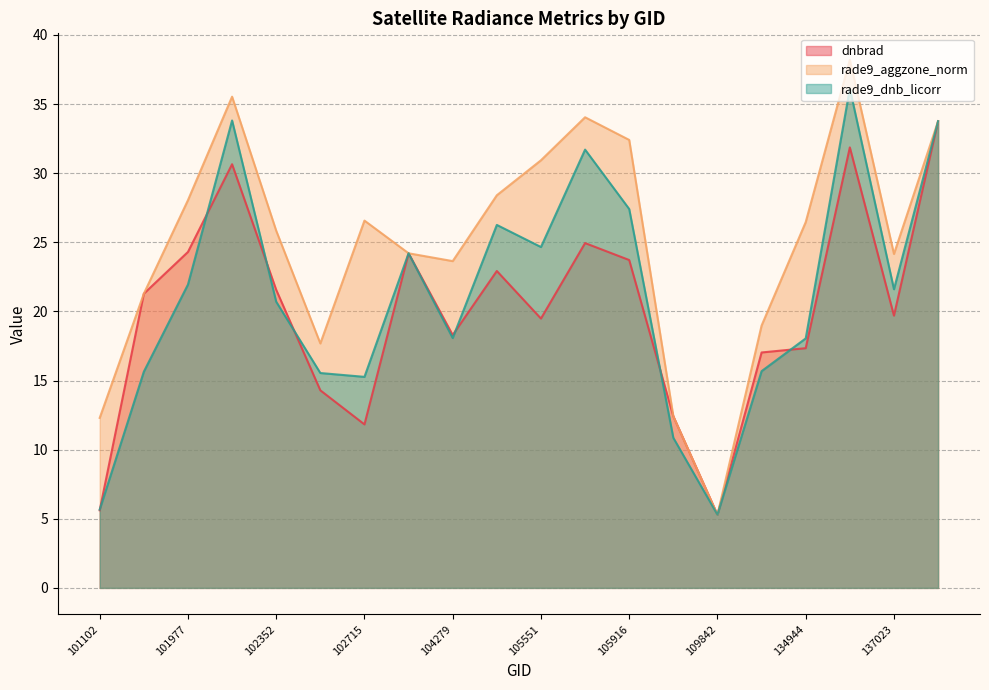

What is the sum of the rade9_dnb_licorr values at 104514 and 103803?

50.5